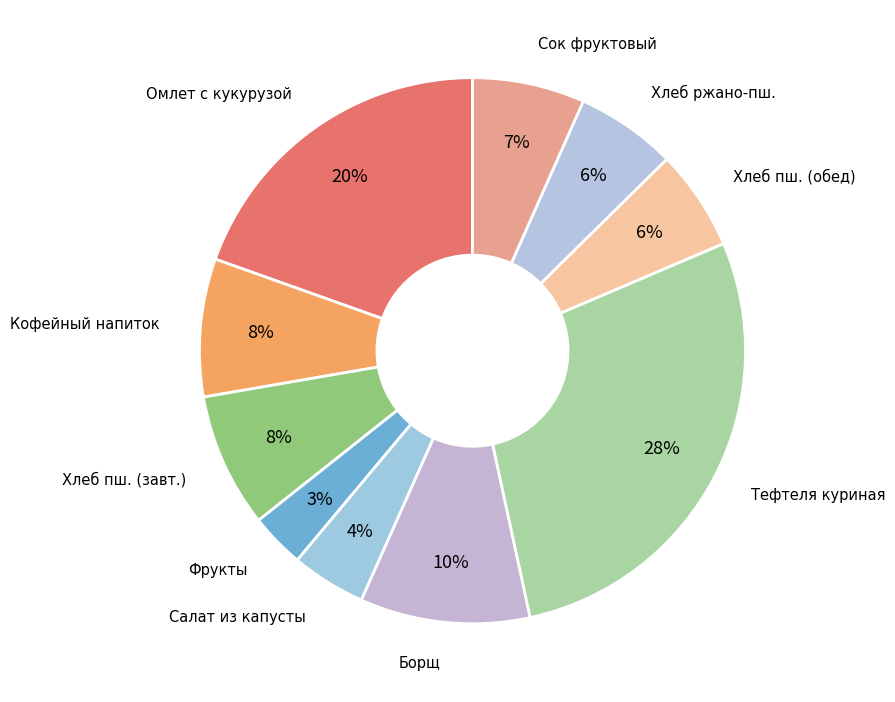

Which category has the smallest portion of the pie?

Фрукты